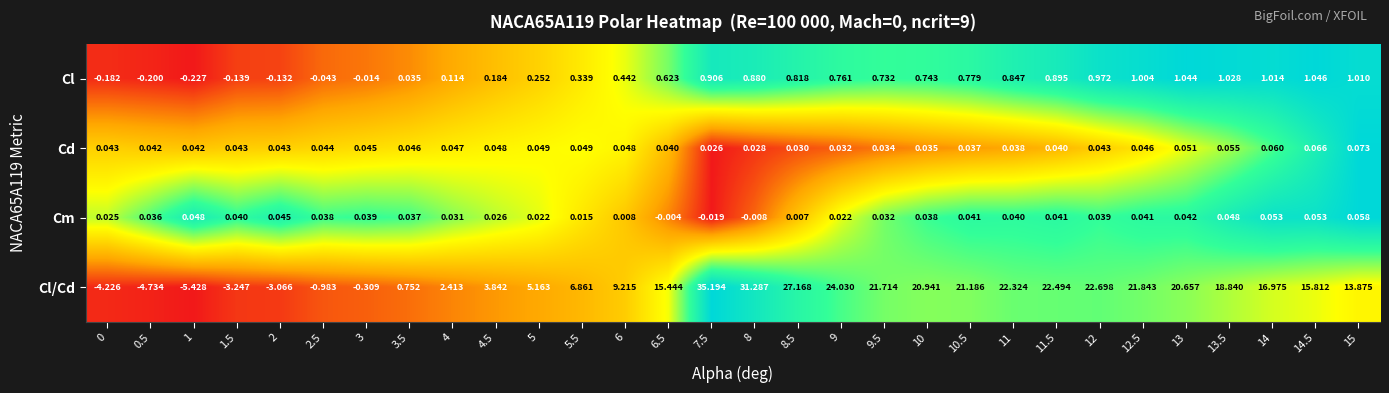

List the series in order of their peak value, highest first.

Cl/Cd, Cl, Cd, Cm